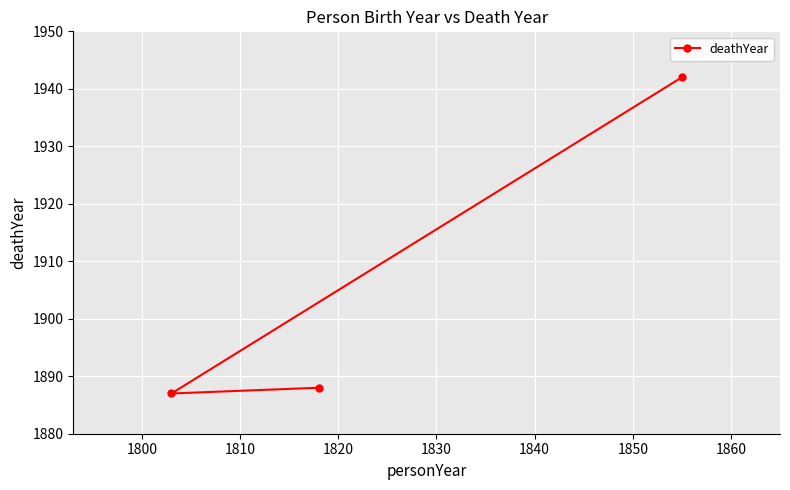

What is the sum of all values?

5717